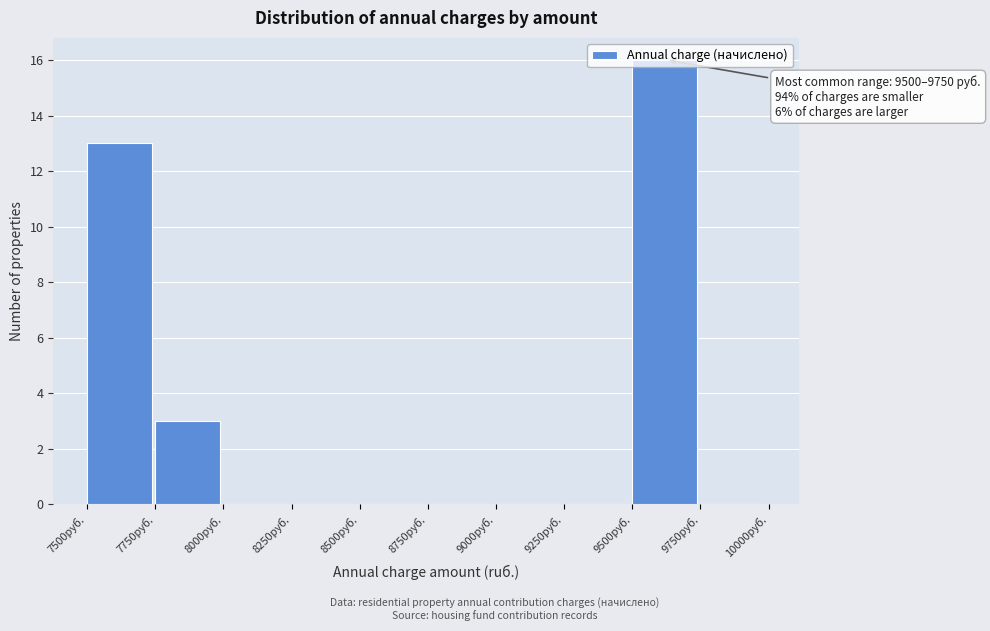

Which range on the x-axis has the tallest bar?

9500 to 9750